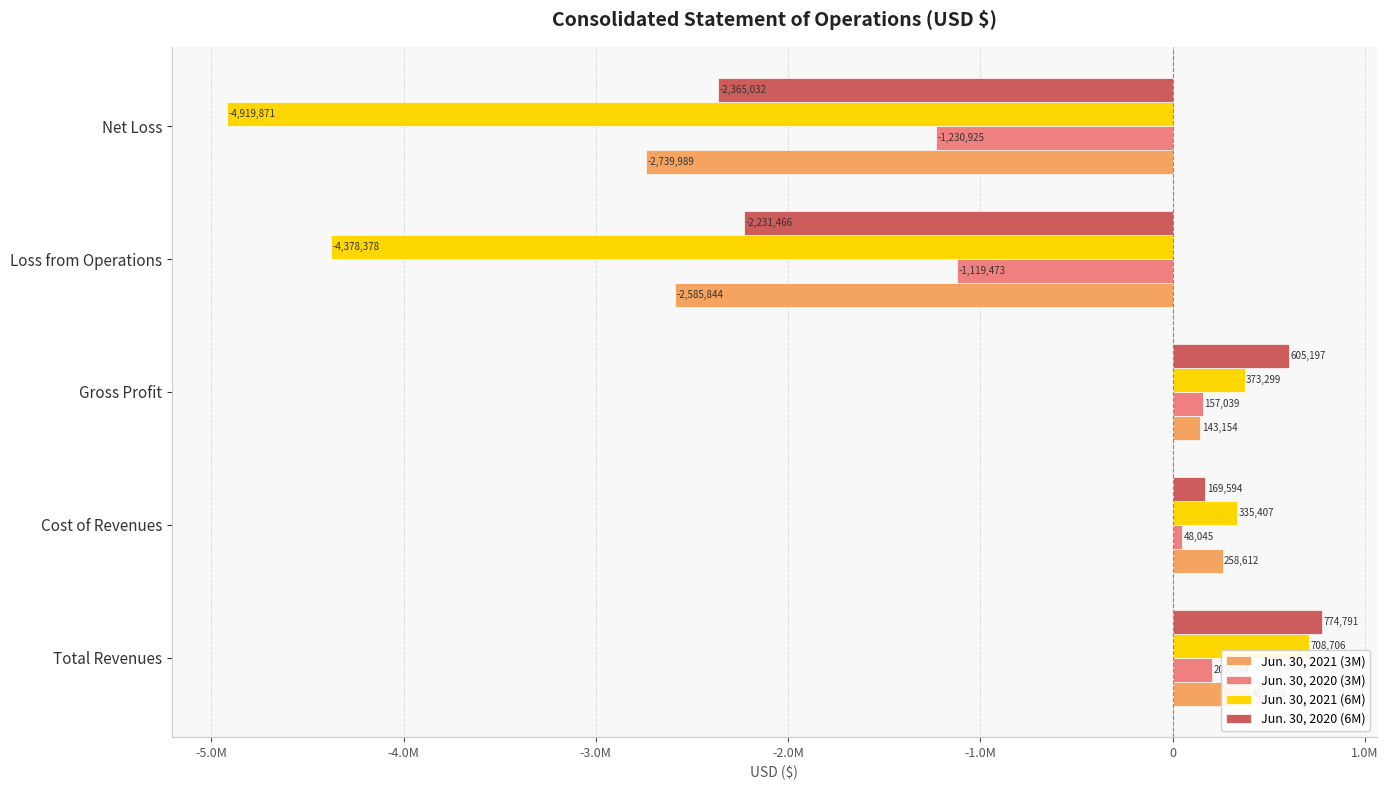

Are the bars horizontal?

Yes